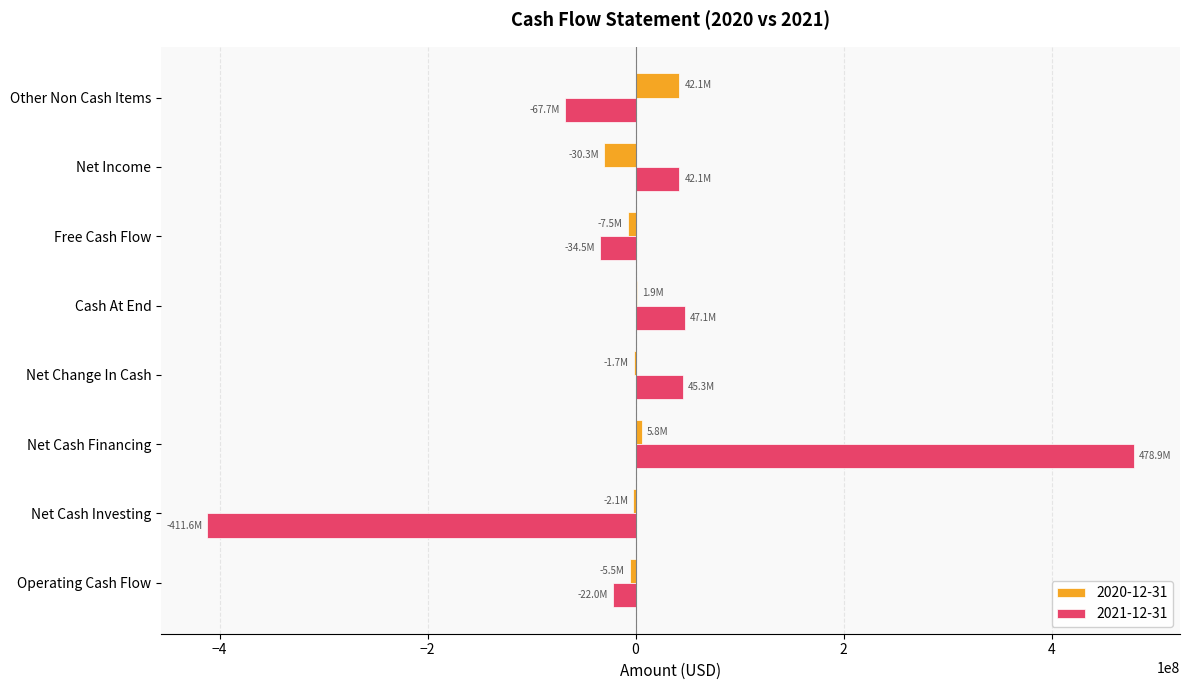

The 2021-12-31 series shows -67707000 at Other Non Cash Items. True or false?

True